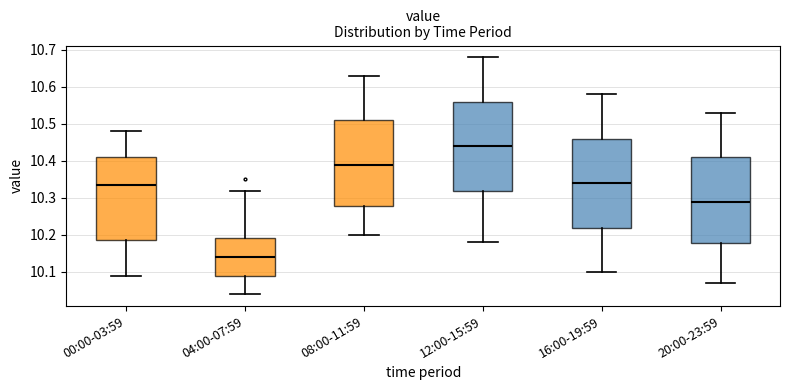

Which box has the highest median line?

12:00-15:59